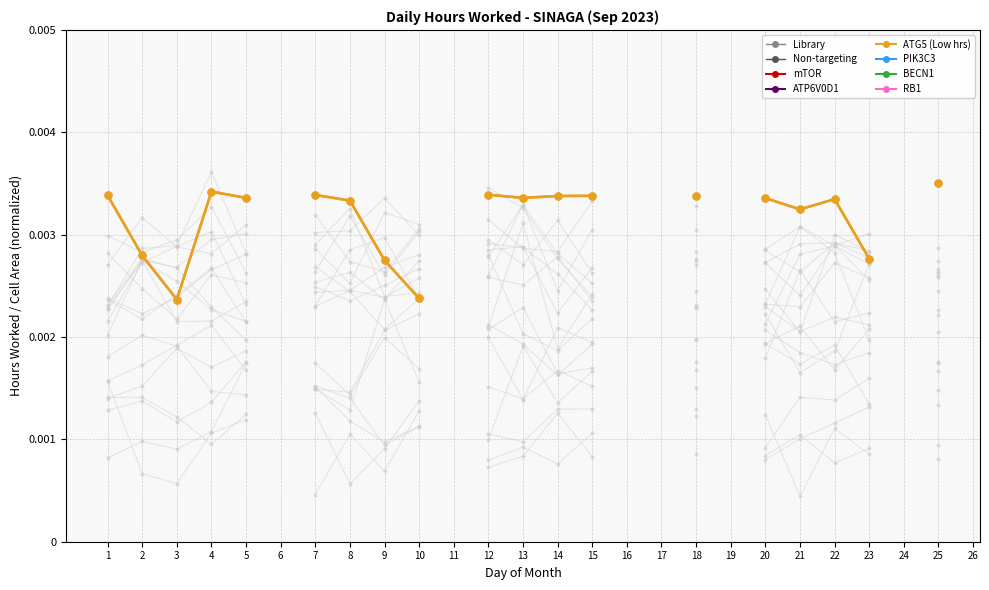

At which category does the data reach its first local peak?

4